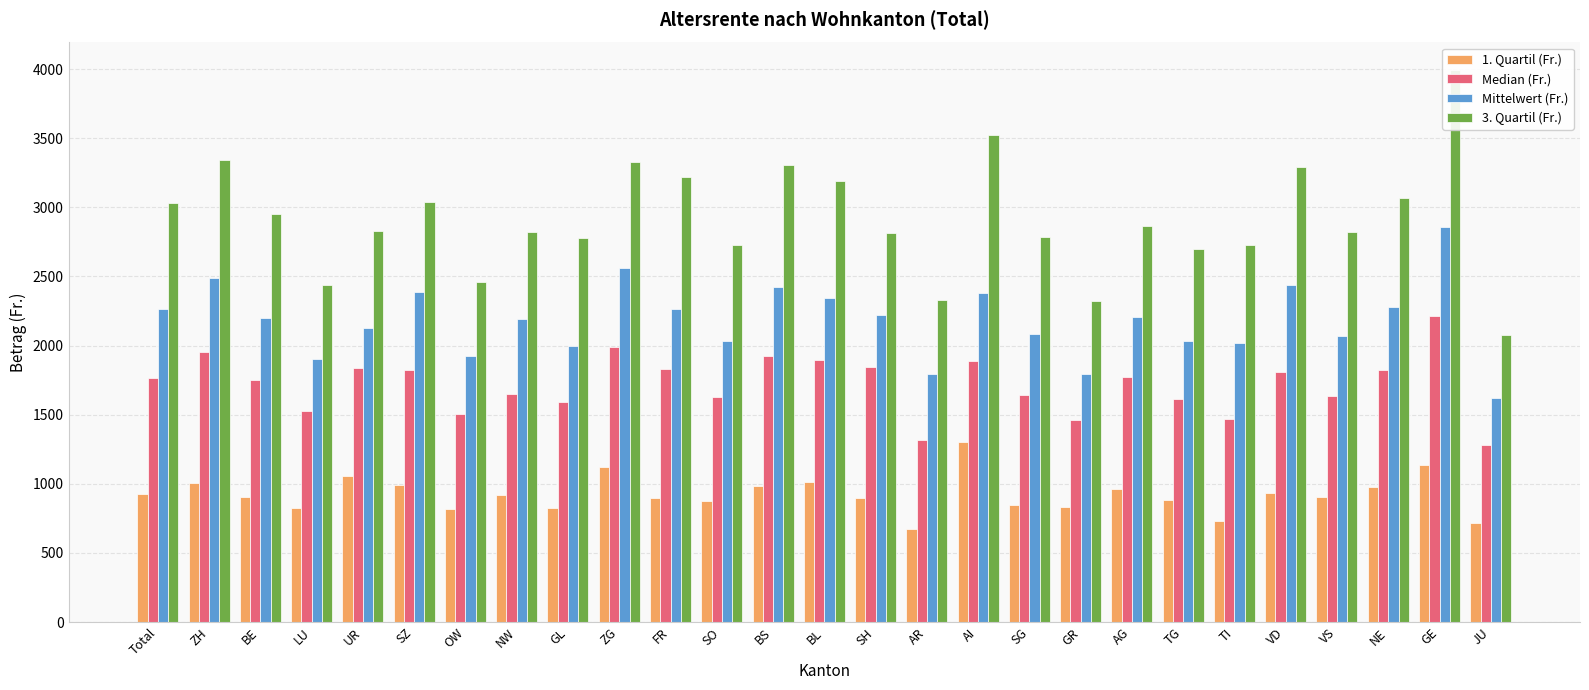

What is the sum of the Mittelwert (Fr.) values at TG and NW?

4221.1